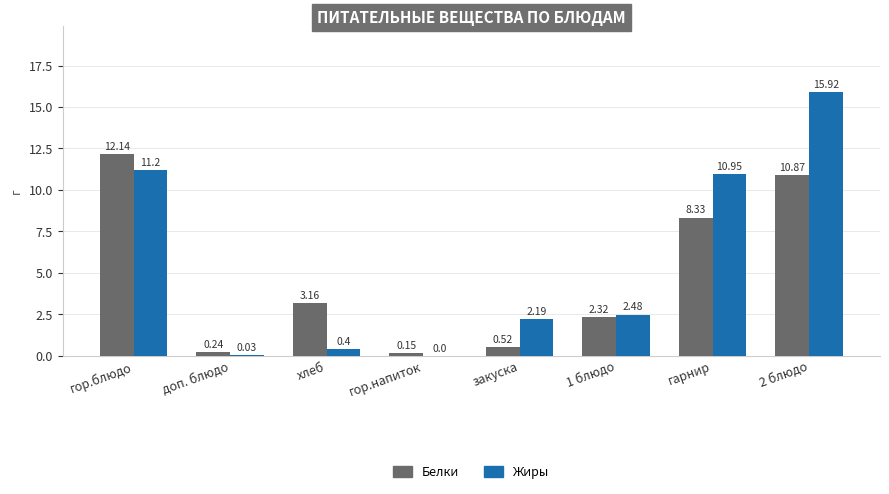

What is the total value across all series at закуска?

2.7